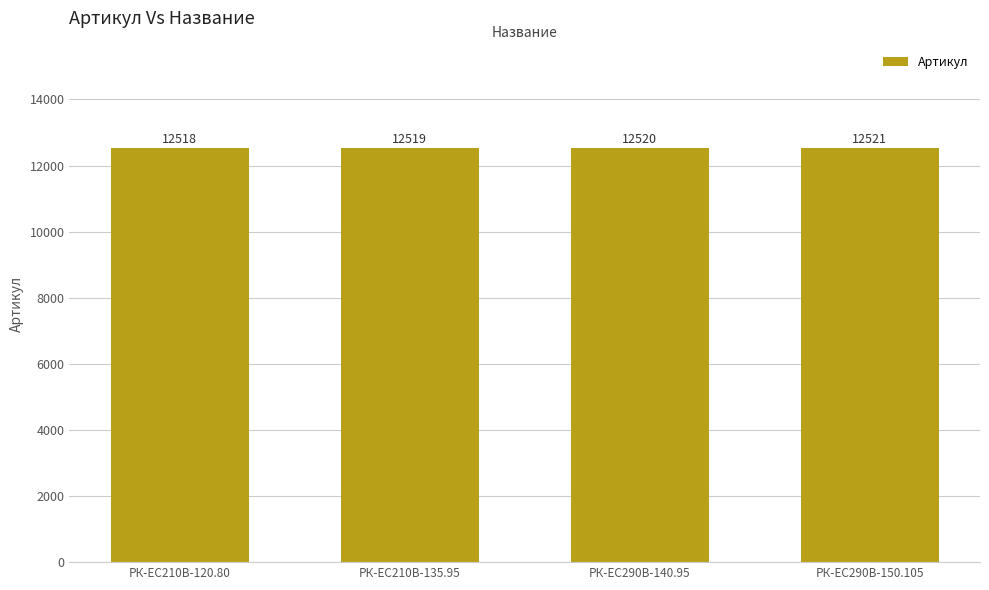

What is the smallest value displayed?

12518